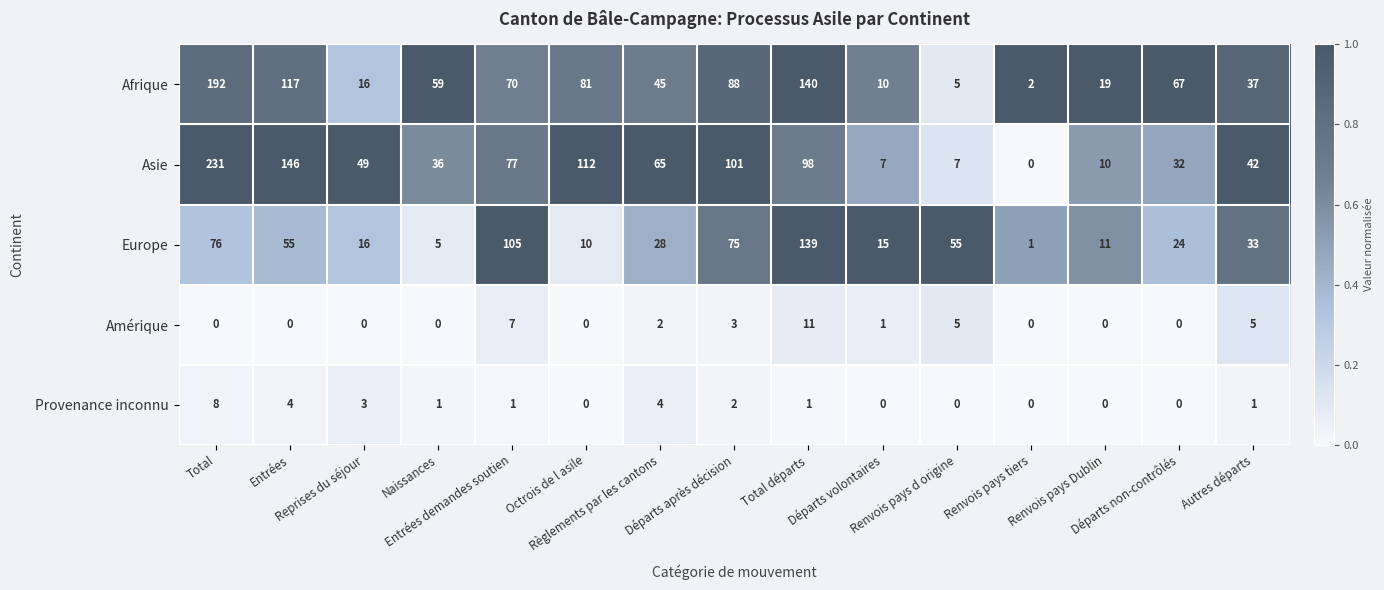

How many series are shown in this chart?

5